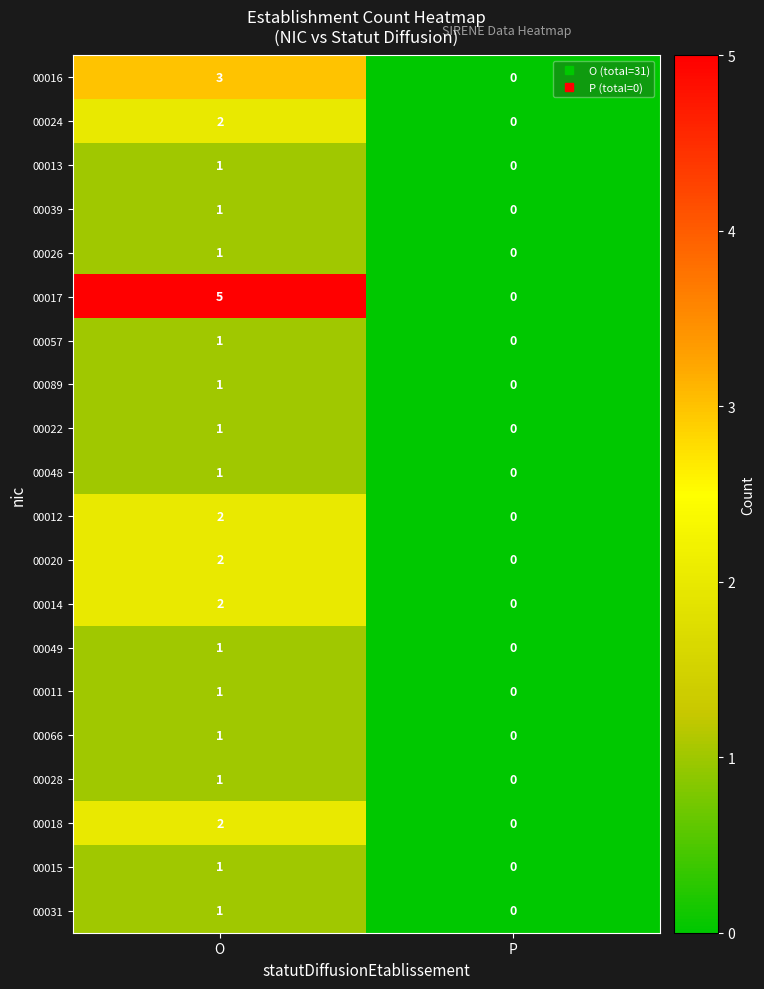

Is the value of 00017 at P greater than the value of 00022 at O?

No